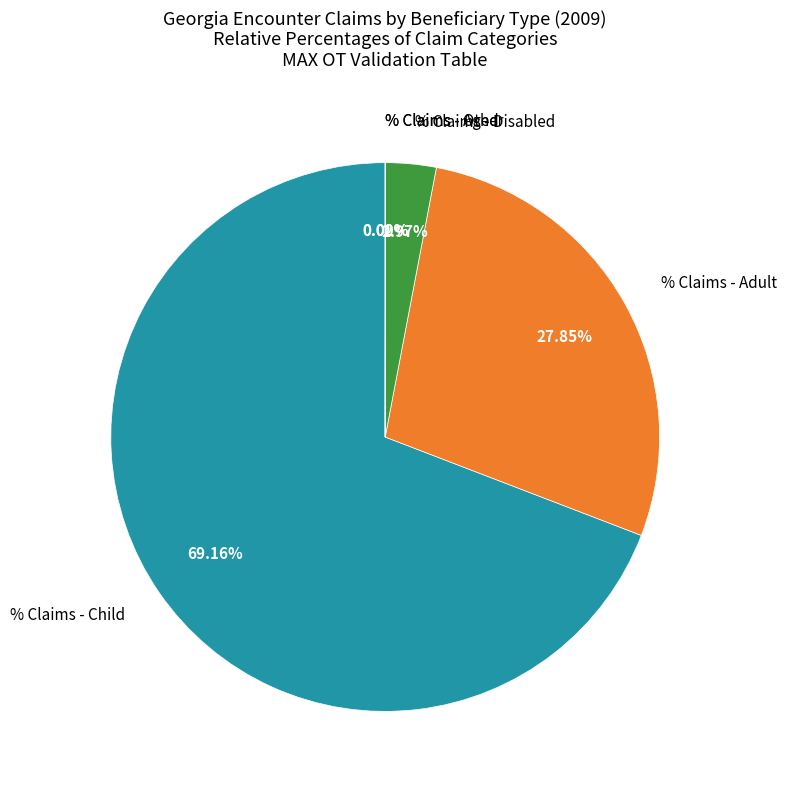

Is there a majority slice in this chart?

Yes